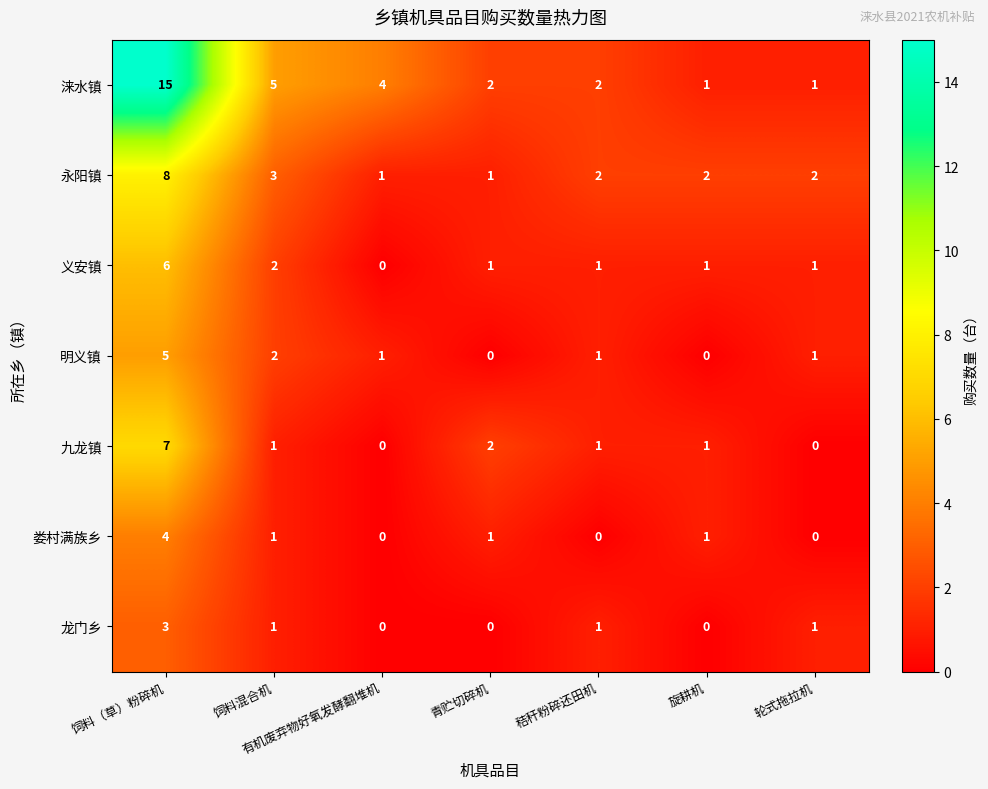

True or false: 义安镇 has a value of 1 at 青贮切碎机.

True